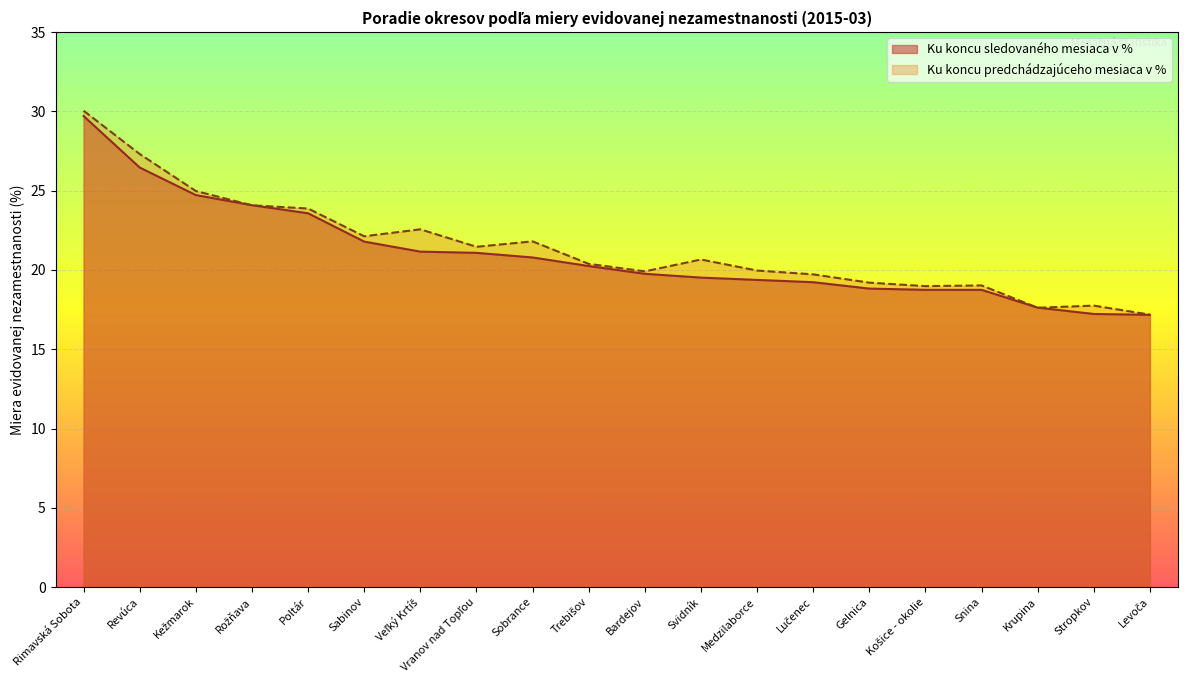

The value of Ku koncu sledovaného mesiaca v % at Poltár is 10.0. True or false?

False